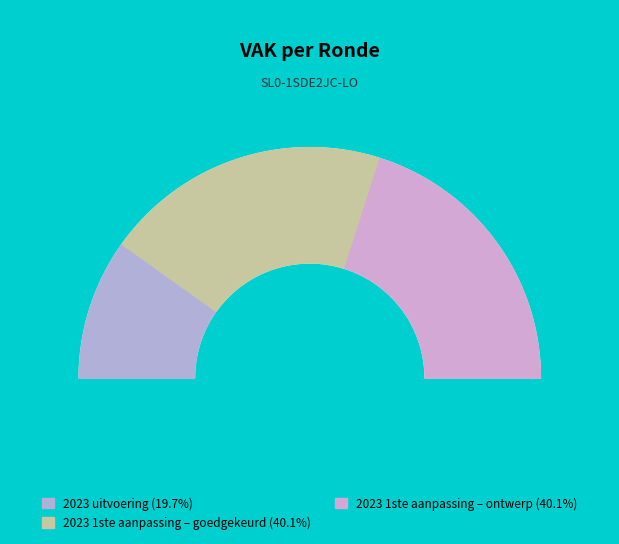

To the nearest percent, what is the combined percentage of 2023 uitvoering and 2023 1ste aanpassing – goedgekeurd?

60%